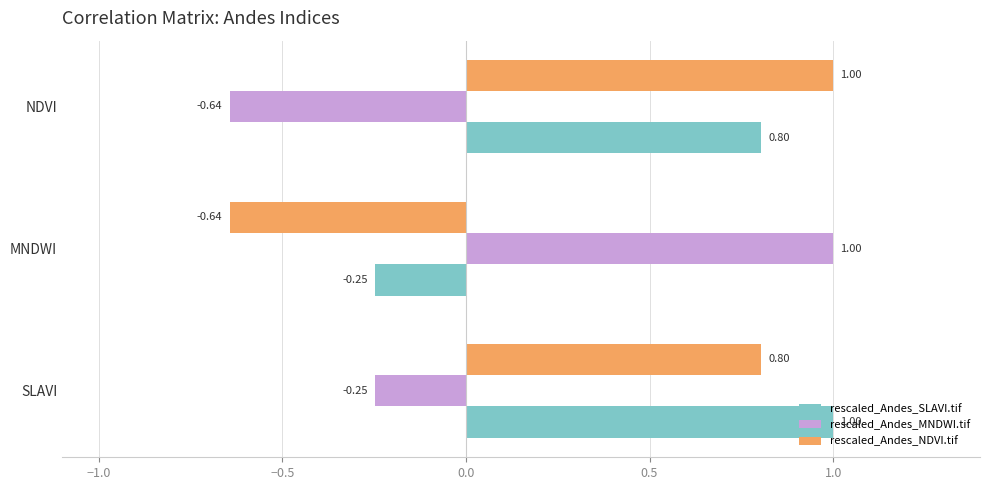

What is the total value across all series at SLAVI?

1.6